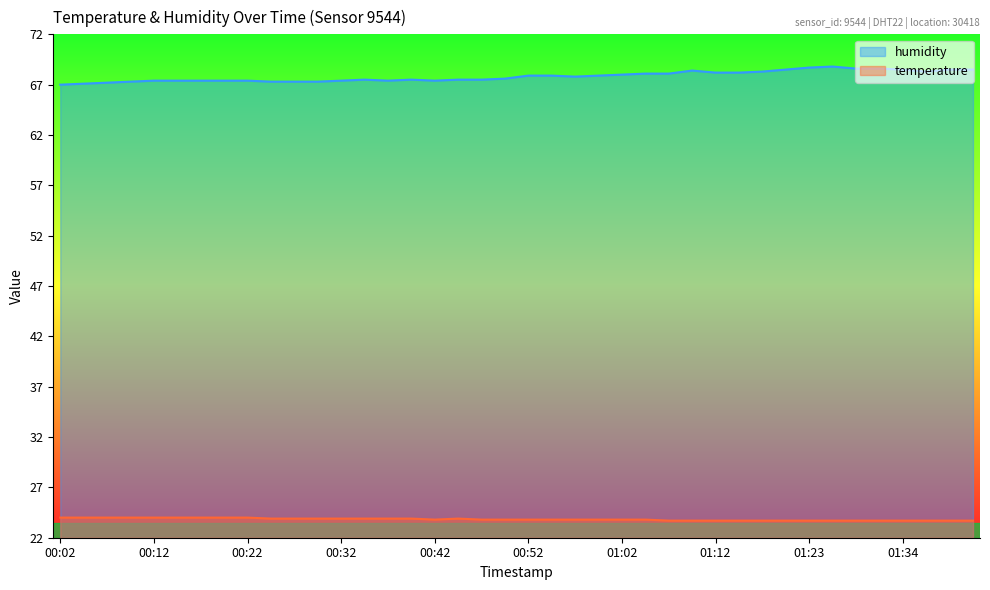

What is the total value across all series at 01:12?

91.9